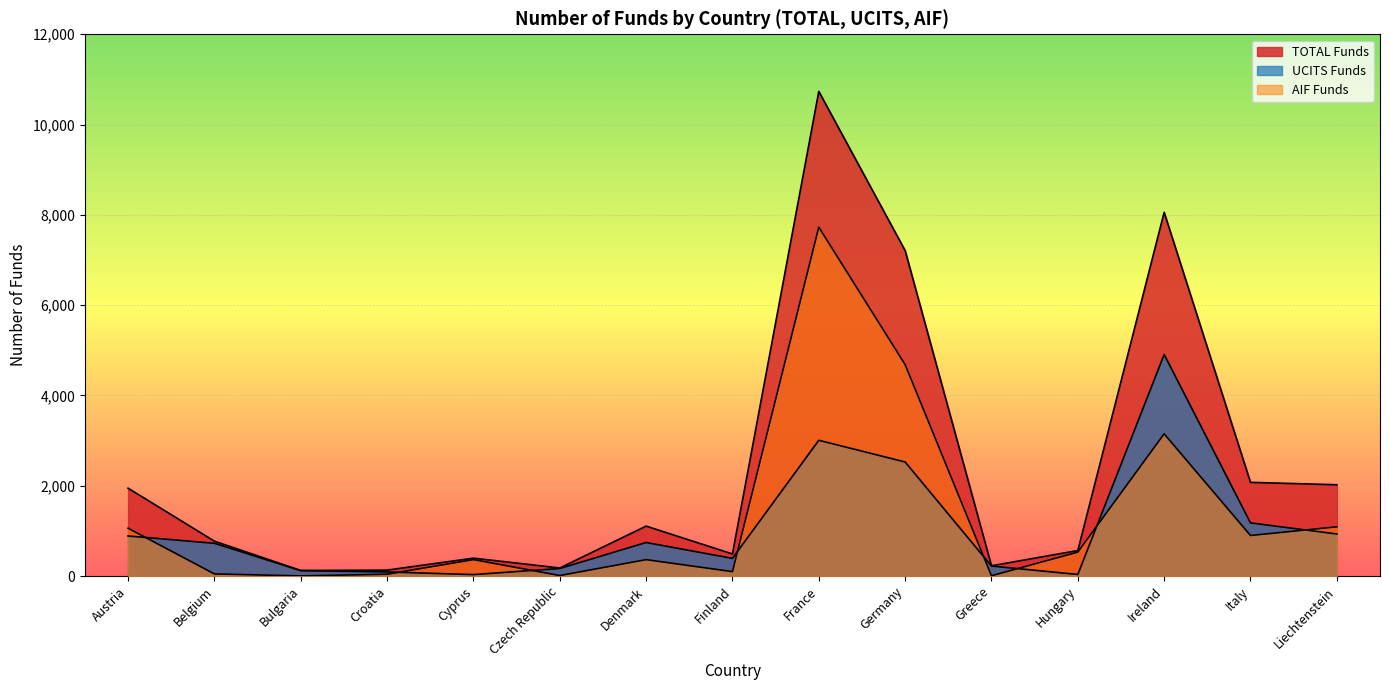

What is the smallest value displayed?

3